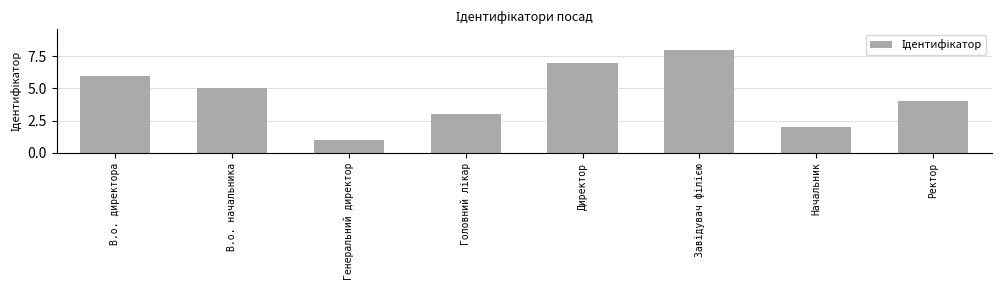

Which category has the lowest value across all series?

Генеральний директор